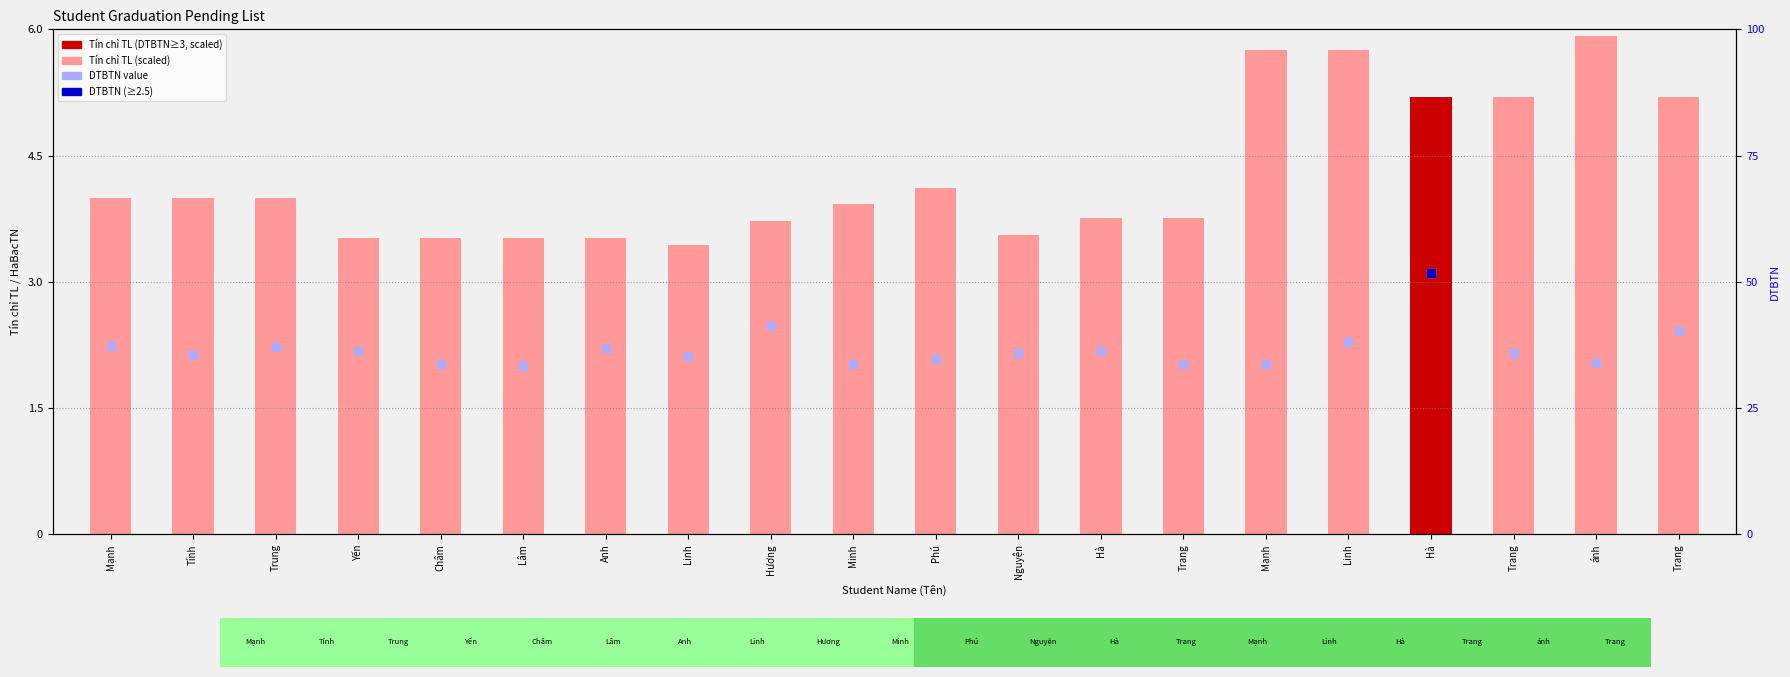

Which series reaches the minimum Y coordinate?

DTBTN value